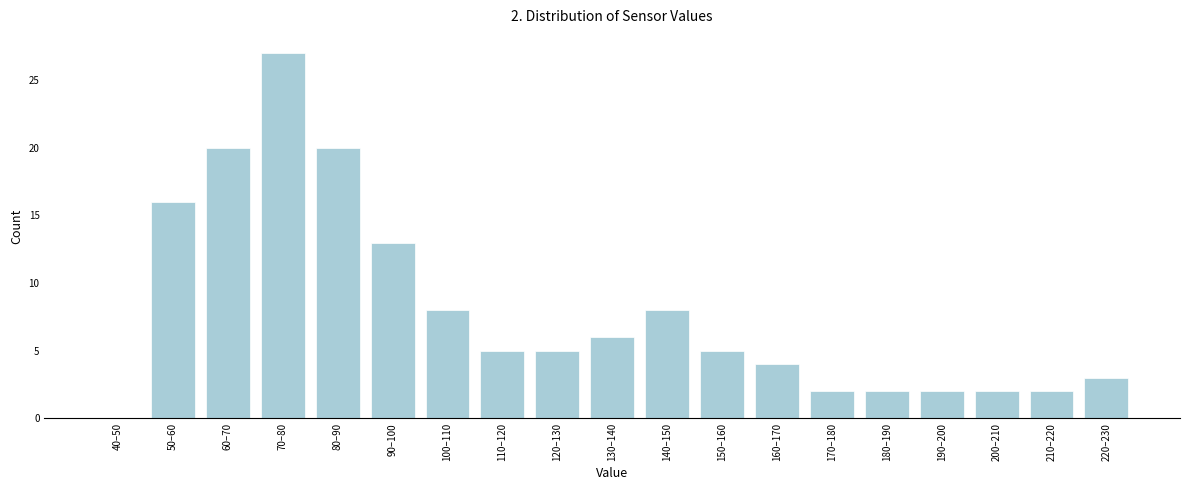

Reading left to right, list all the values displayed in this chart.

40–50=0	50–60=16	60–70=20	70–80=27	80–90=20	90–100=13	100–110=8	110–120=5	120–130=5	130–140=6	140–150=8	150–160=5	160–170=4	170–180=2	180–190=2	190–200=2	200–210=2	210–220=2	220–230=3